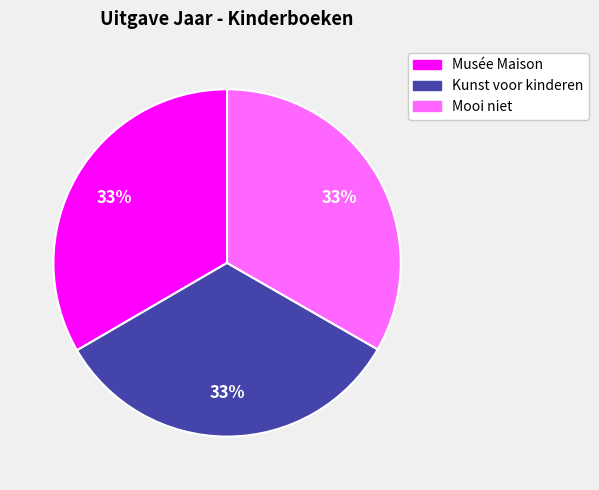

To the nearest percent, what is the combined percentage of Kunst voor kinderen and Mooi niet?

67%